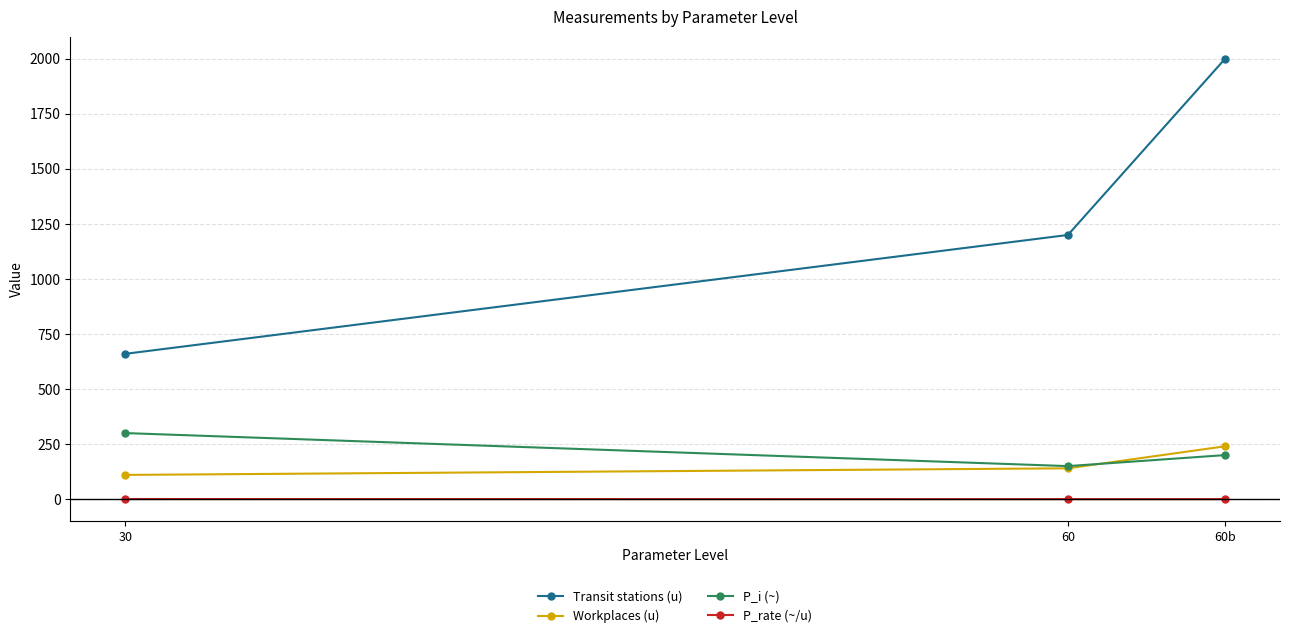

At how many categories does at least one series exceed 500?

3